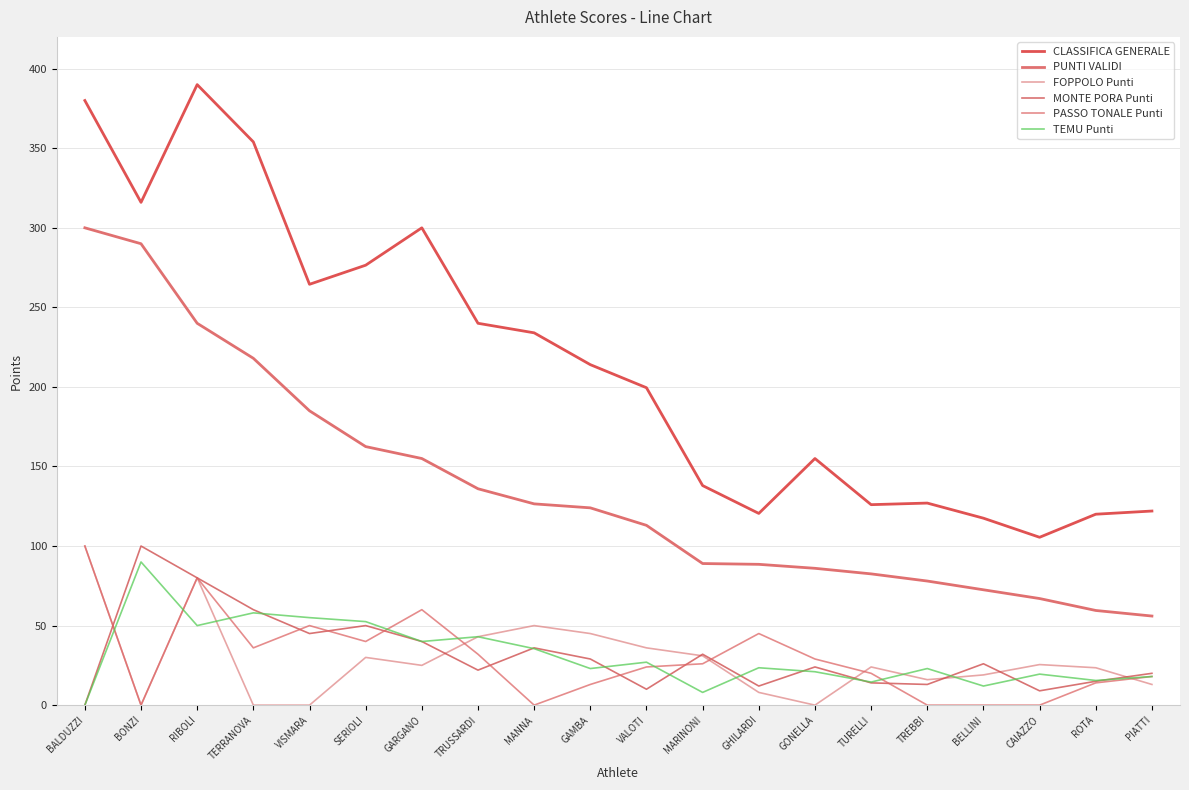

Between VISMARA and ROTA, which series saw the biggest shift?

CLASSIFICA GENERALE